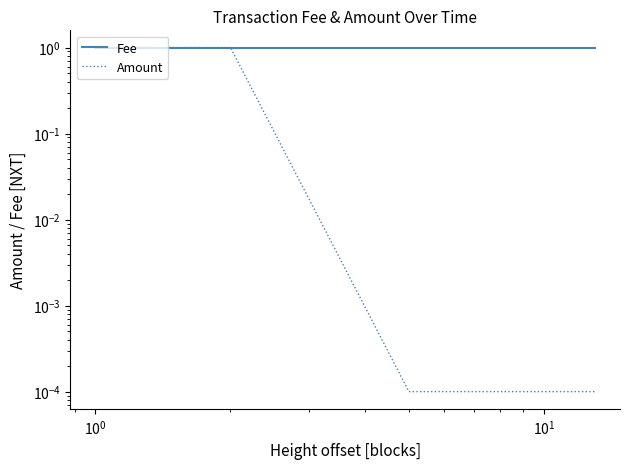

What are all the series names shown in the legend?

Fee, Amount